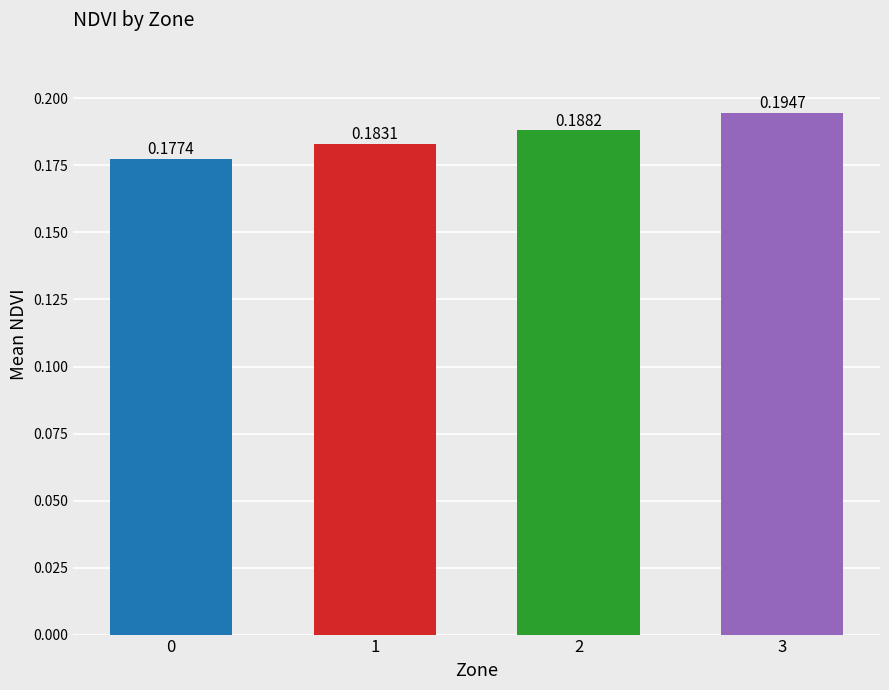

What is the sum of the values at 2 and 3?

0.4